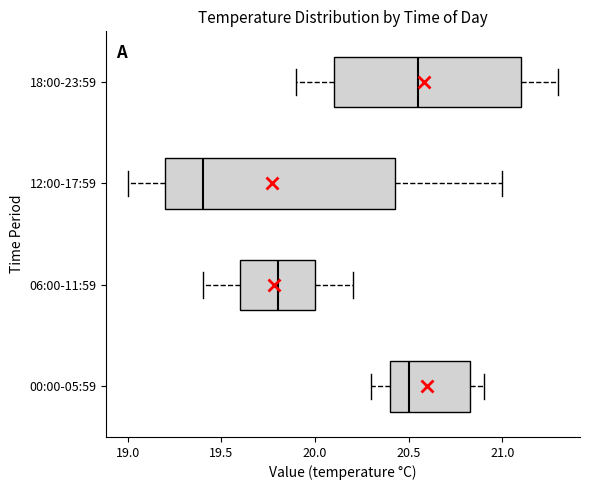

Which box is the widest, from its left edge to its right edge?

12:00-17:59